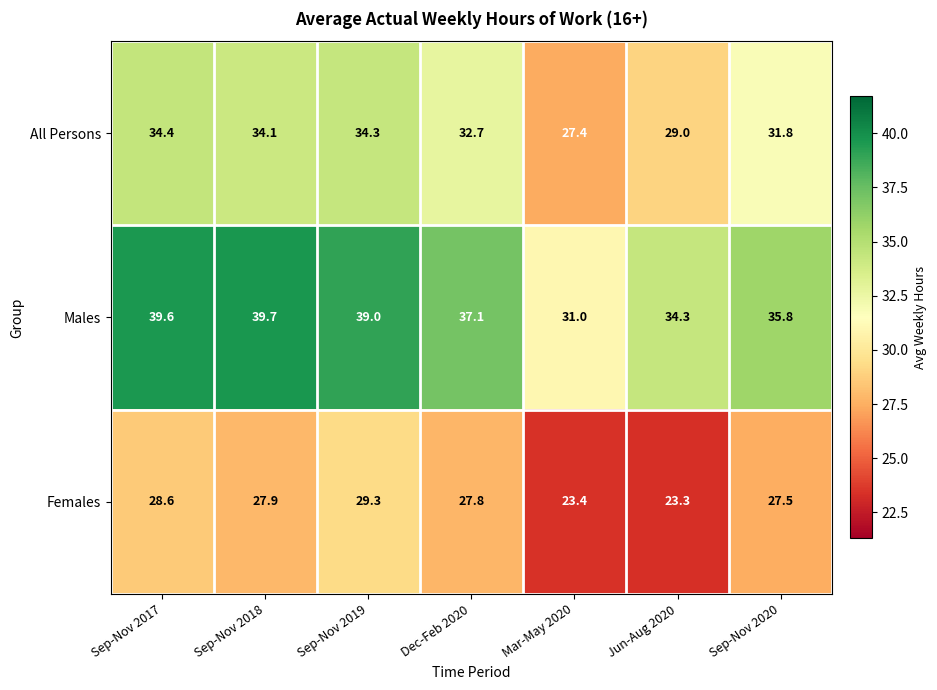

Between Sep-Nov 2017 and Sep-Nov 2019, which series saw the biggest shift?

Females